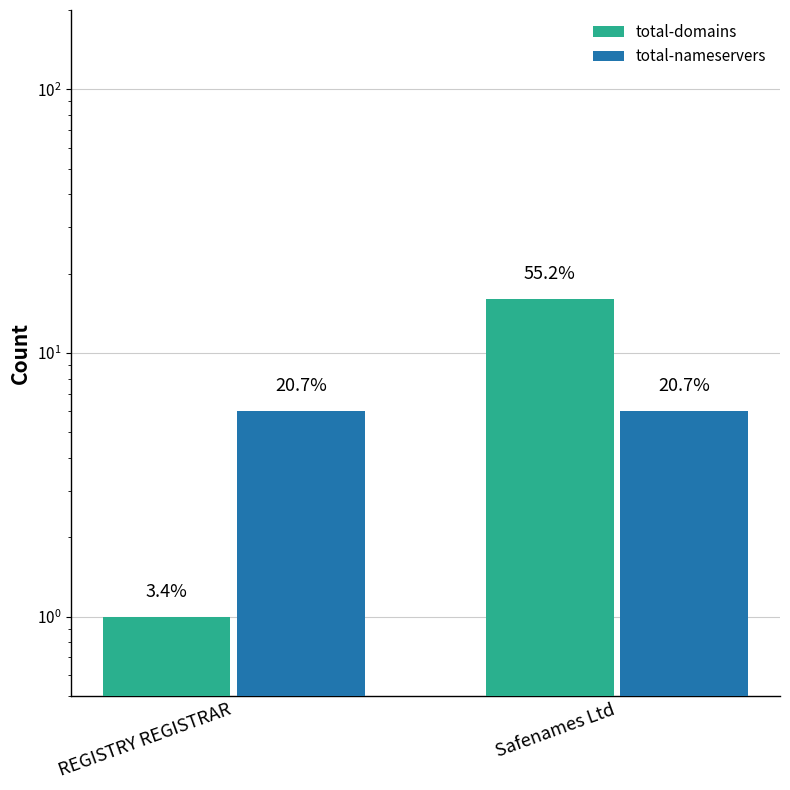

Is the value of total-domains at REGISTRY REGISTRAR greater than the value of total-nameservers at Safenames Ltd?

No